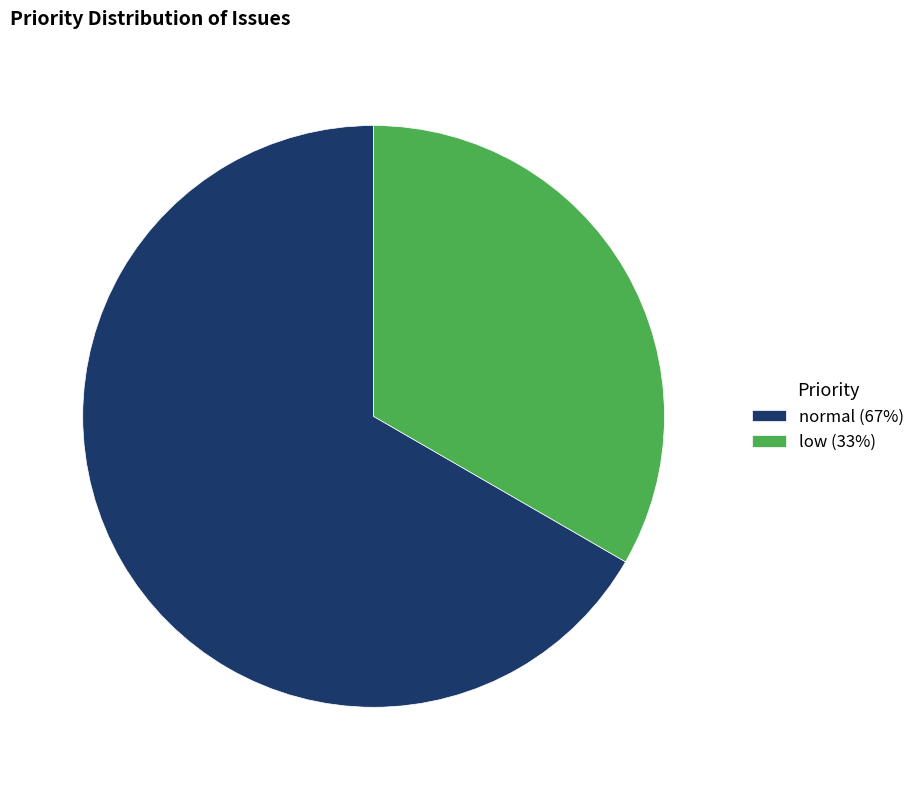

Is normal the majority of the pie?

Yes